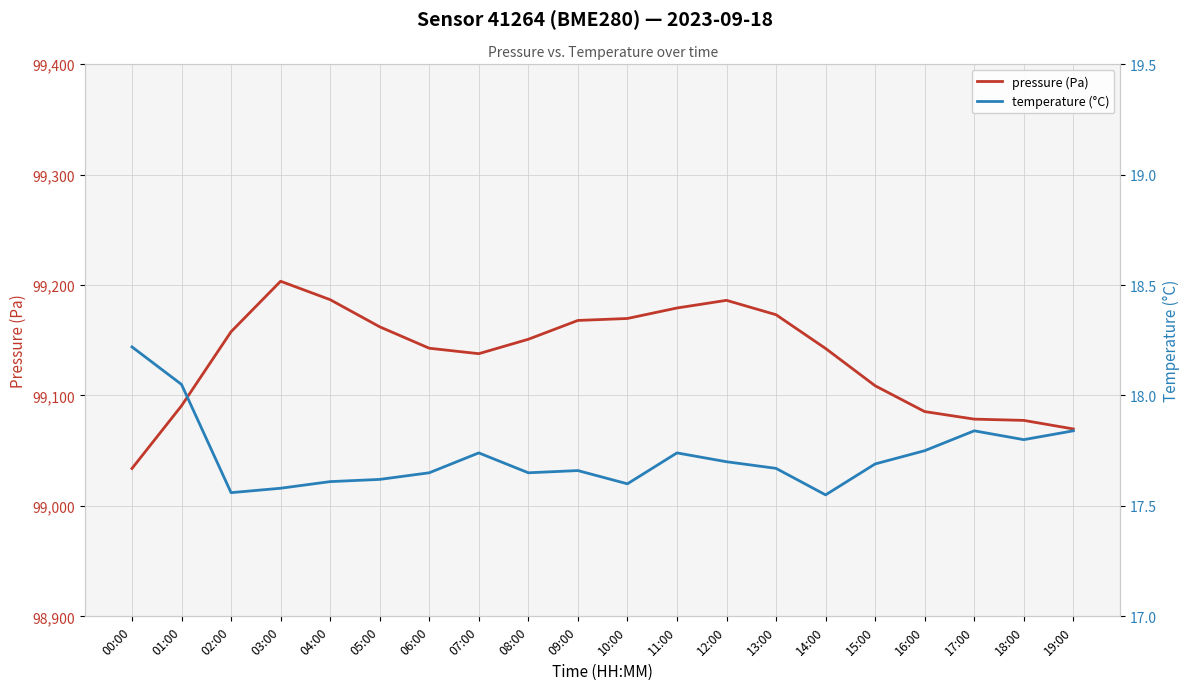

Is the value of temperature (°C) at 03:00 greater than the value of pressure (Pa) at 03:00?

No